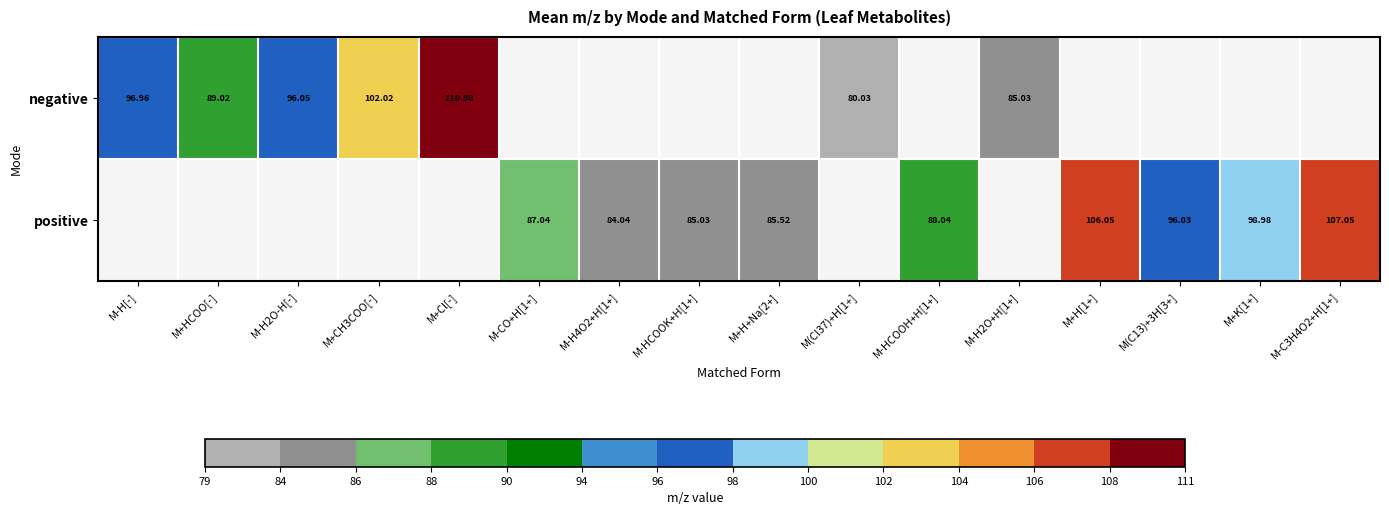

True or false: negative has a value of 169.1 at M-H[-].

False